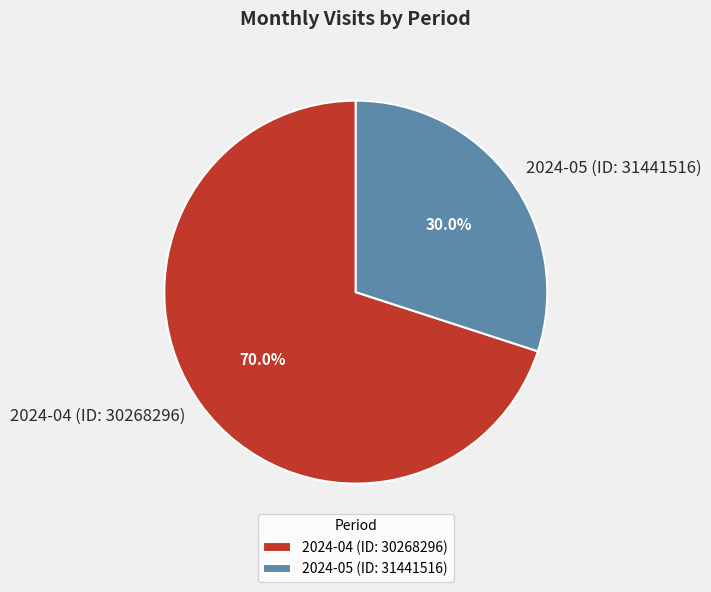

To the nearest percent, what is the average slice percentage?

50%